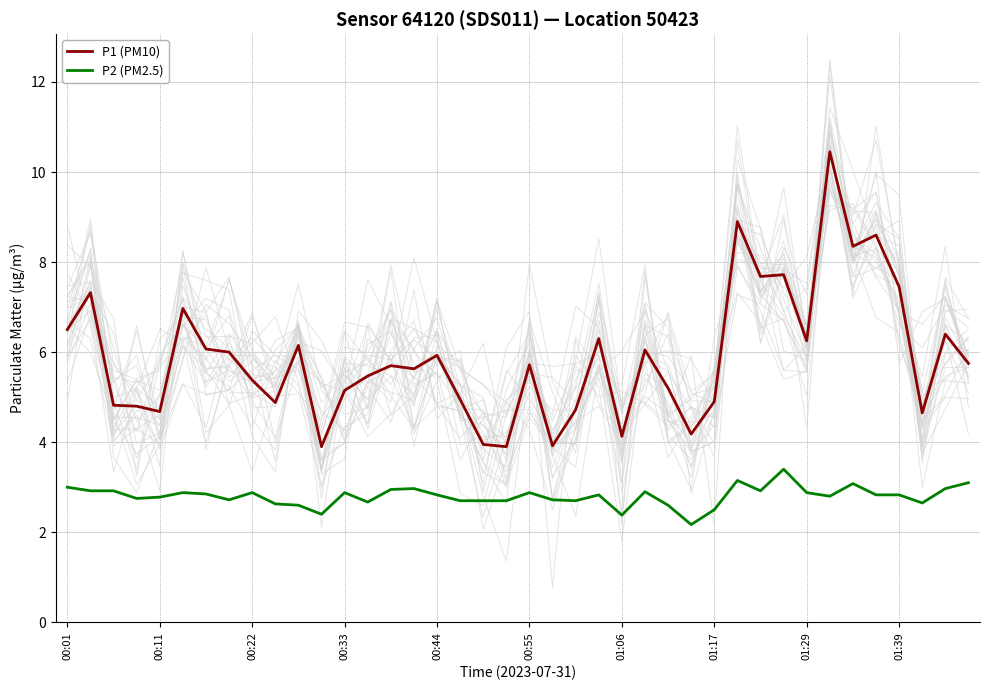

True or false: P1 (PM10) and P2 (PM2.5) intersect in this chart.

False